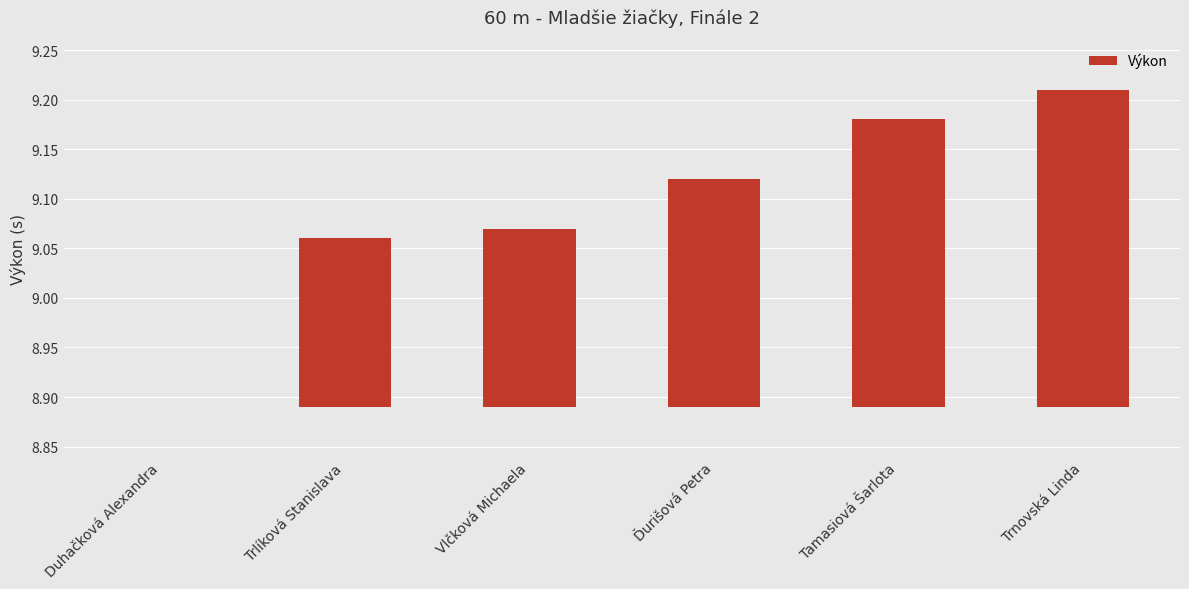

Between Duhačková Alexandra and Ďurišová Petra, which is larger?

Ďurišová Petra